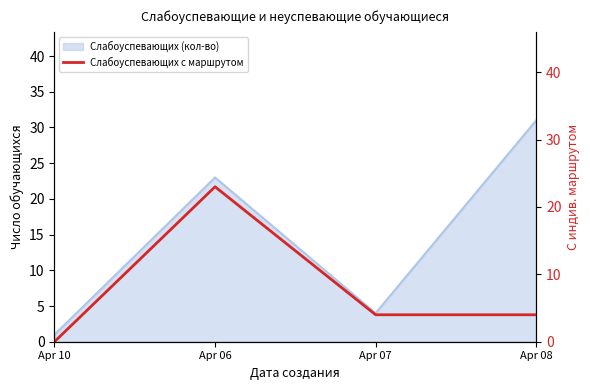

What is the label of the 4th point from the left?

Apr 08